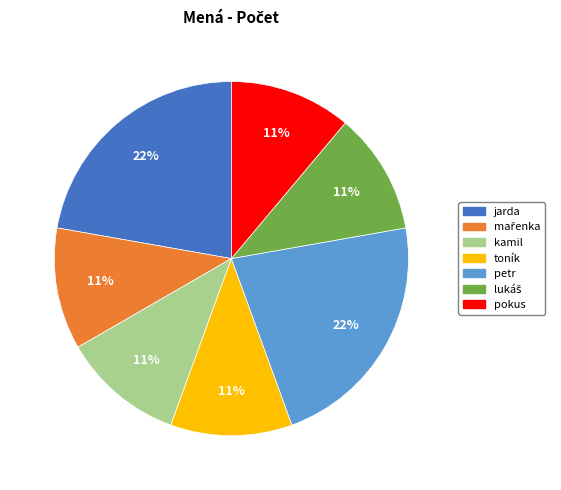

To the nearest percent, what is the difference between the largest and smallest slice percentages?

11%